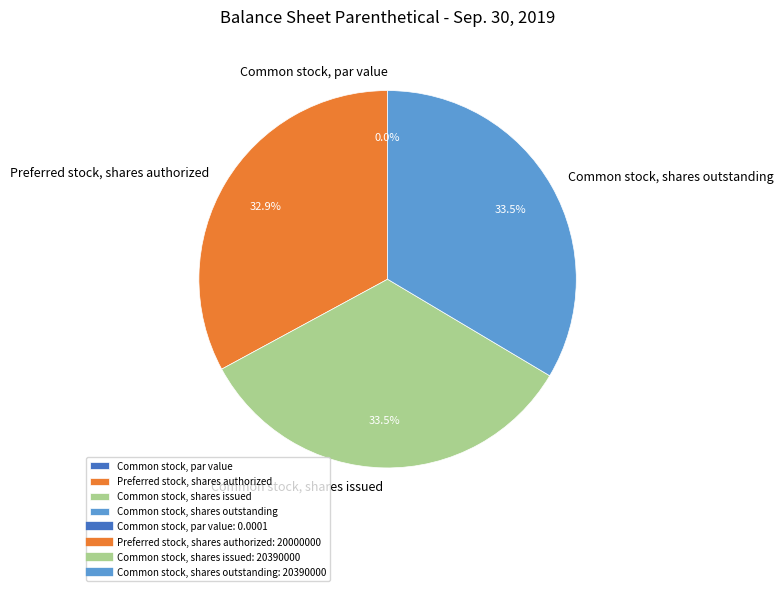

Rank the categories by value from highest to lowest.

Common stock, shares issued, Common stock, shares outstanding, Preferred stock, shares authorized, Common stock, par value